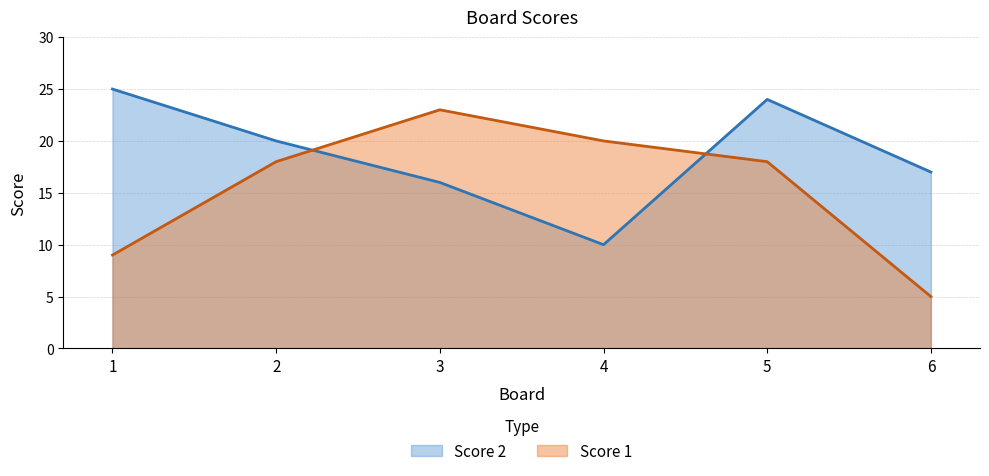

What is the difference between the maximum and second lowest values in the Score 2 series?

9